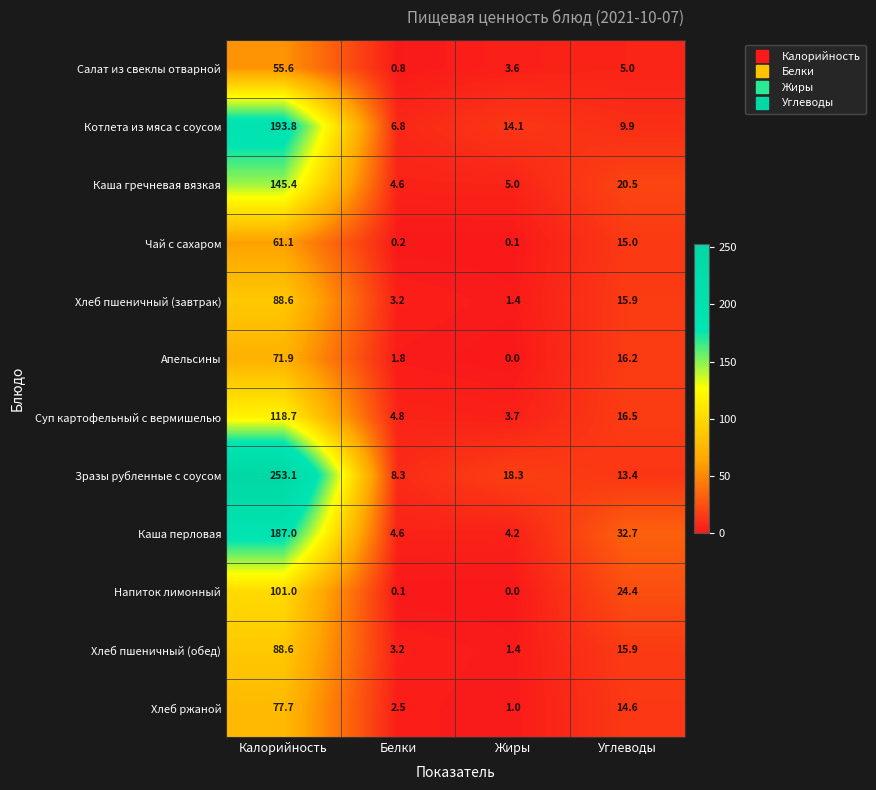

Is the value of Апельсины at Белки greater than the value of Зразы рубленные с соусом at Белки?

No